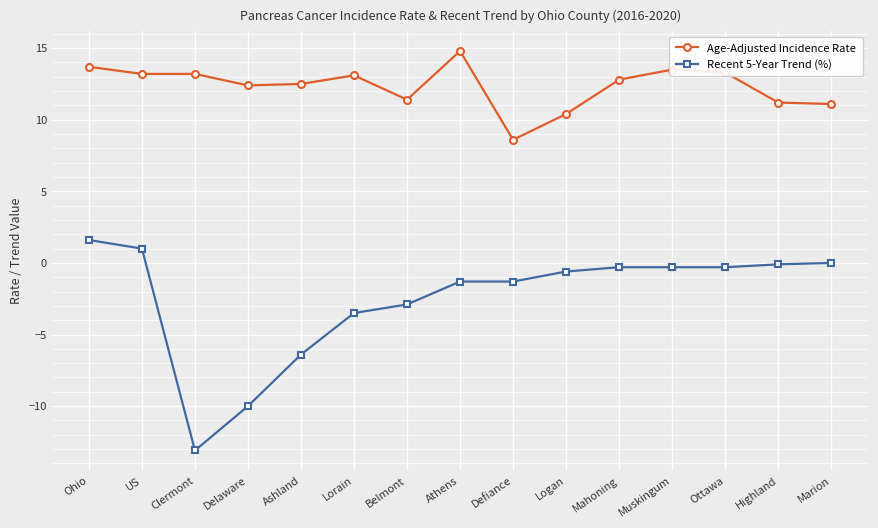

List the series in order of their overall mean, lowest first.

Recent 5-Year Trend (%), Age-Adjusted Incidence Rate